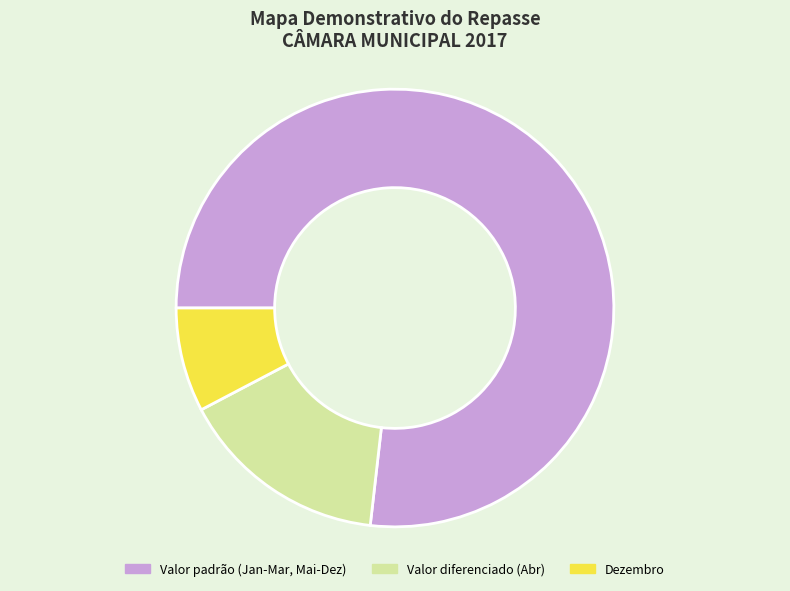

Count the number of slices in the pie.

3